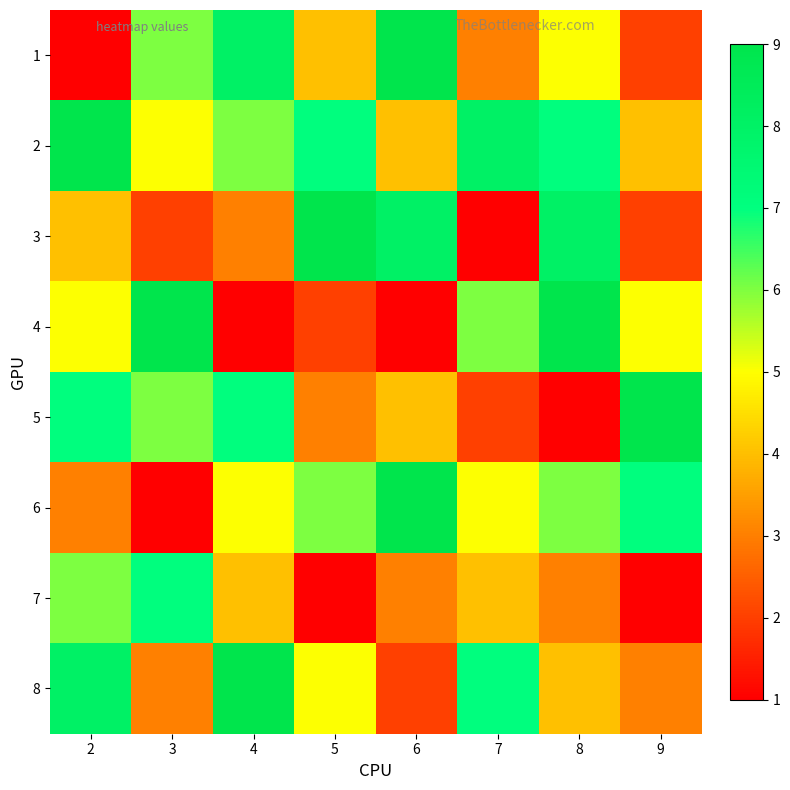

Count the number of categories in the chart.

8